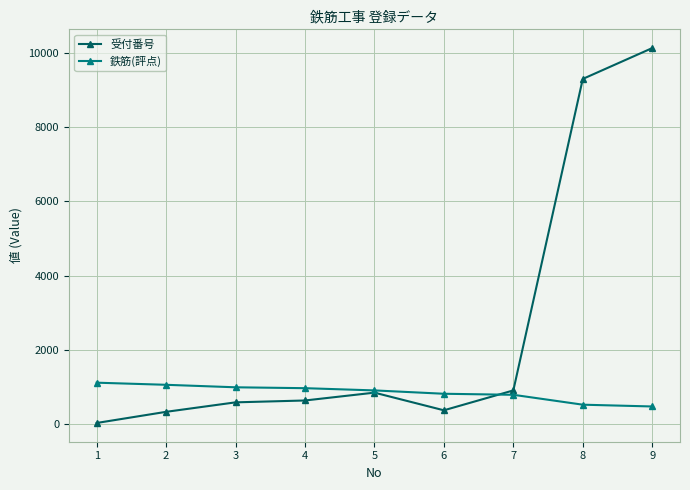

At which label does 受付番号 reach its peak?

9